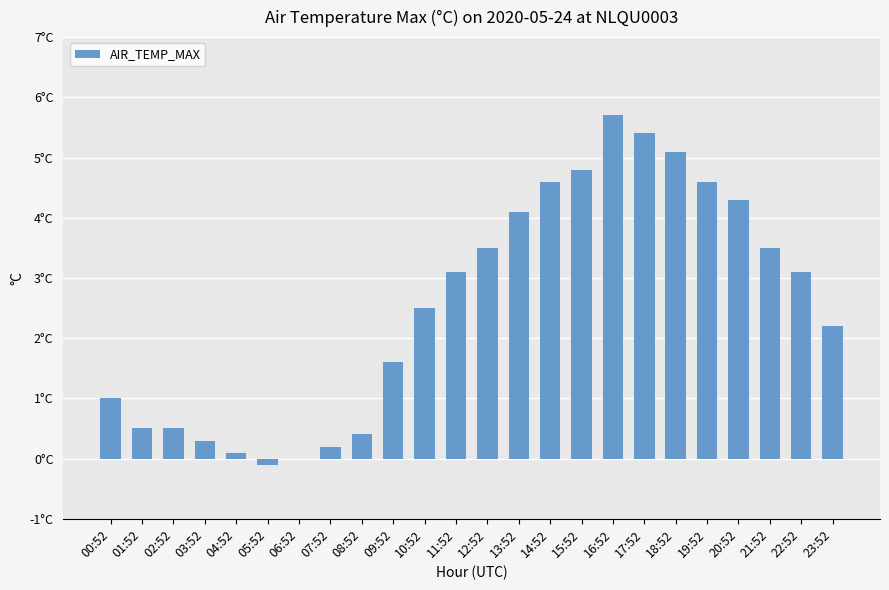

Where does the data first go above 3?

11:52